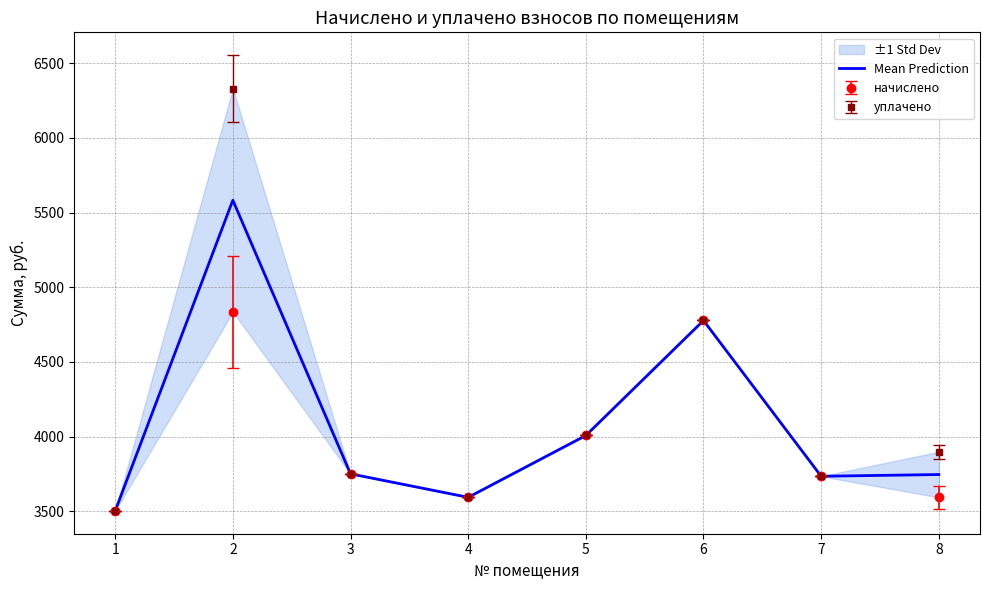

What is the value of the 8th point from the left?

3746.1